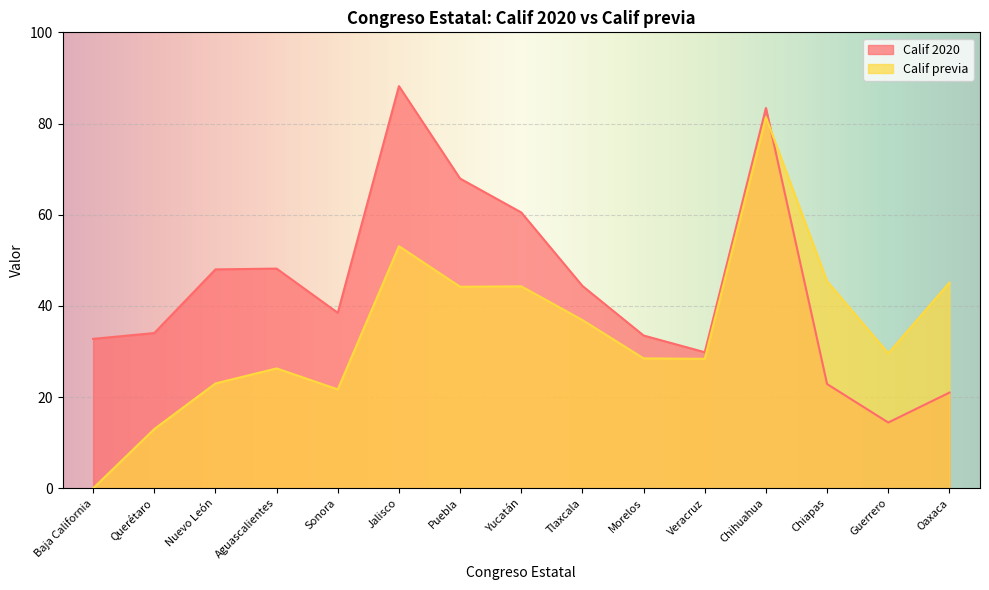

What is the value of the Calif previa point at the 14th from the left?

29.6